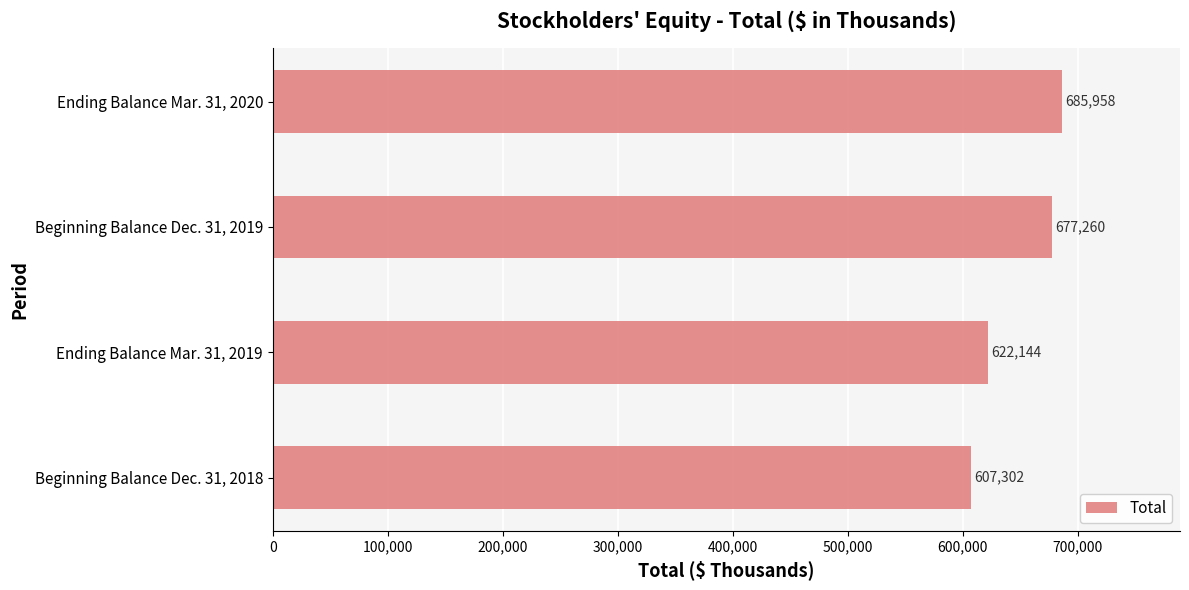

What is the ratio of the value at Ending Balance Mar. 31, 2019 to the value at Ending Balance Mar. 31, 2020?

0.9